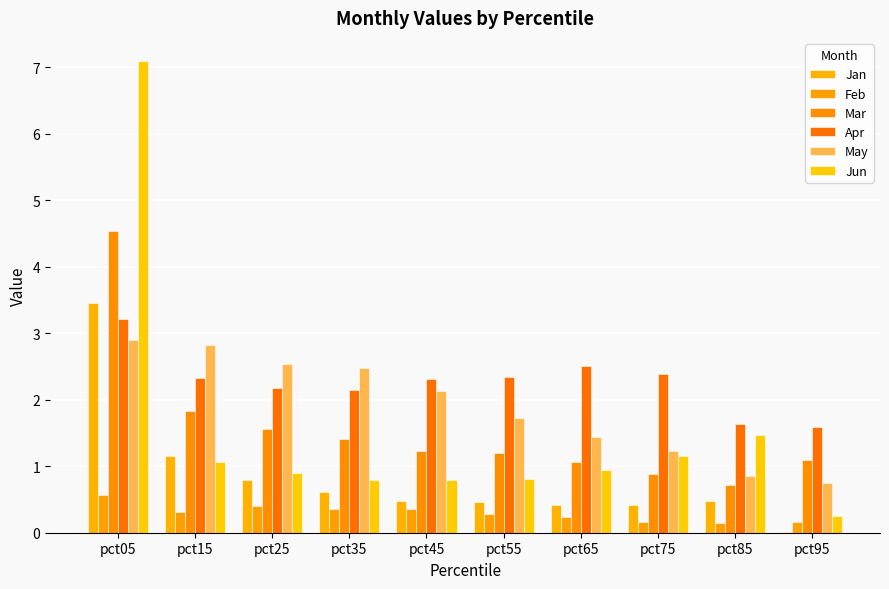

Which series has the largest total across all categories?

Apr